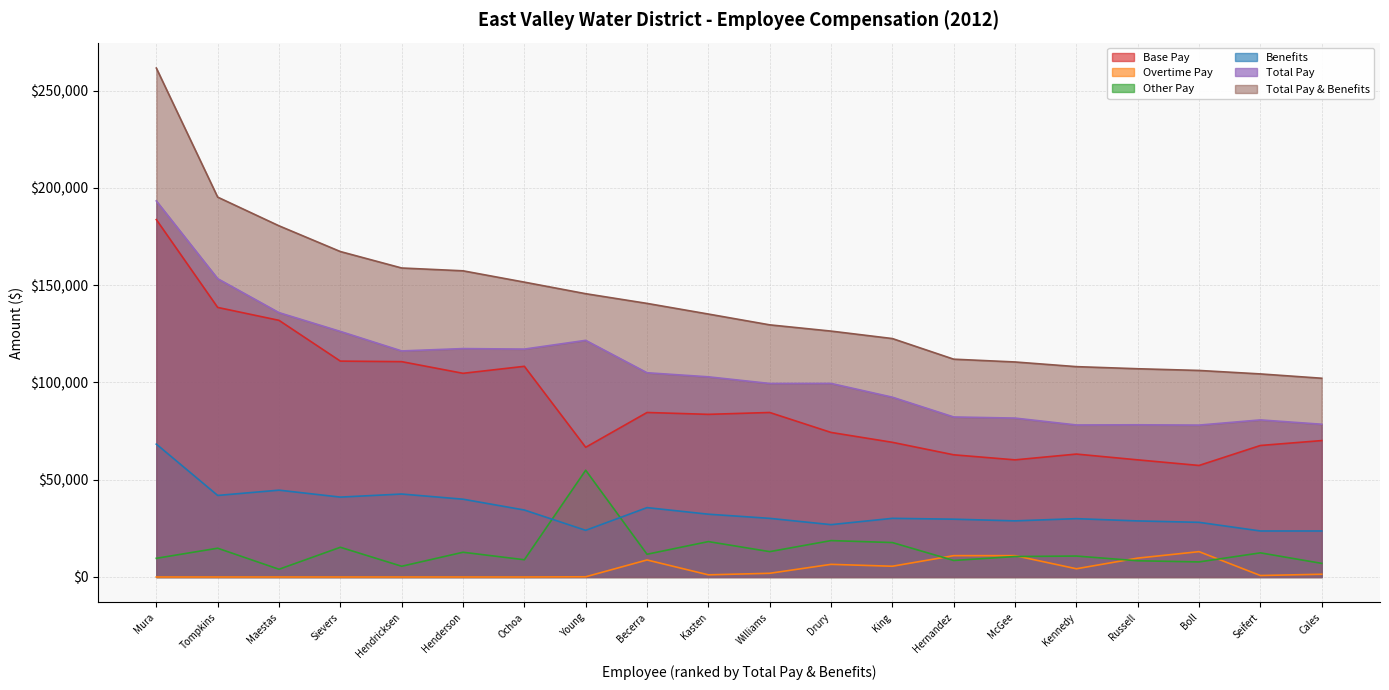

What is the label of the 6th point from the right?

McGee